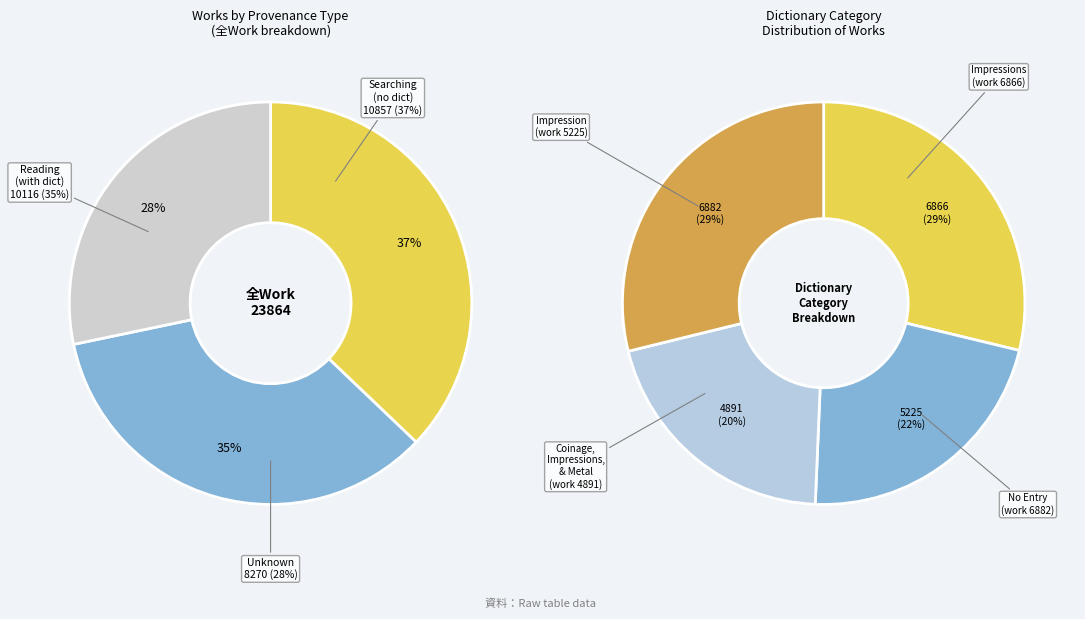

Approximately how many times larger is the value at Impressions compared to Coinage, Impressions, and Metal?

1.4